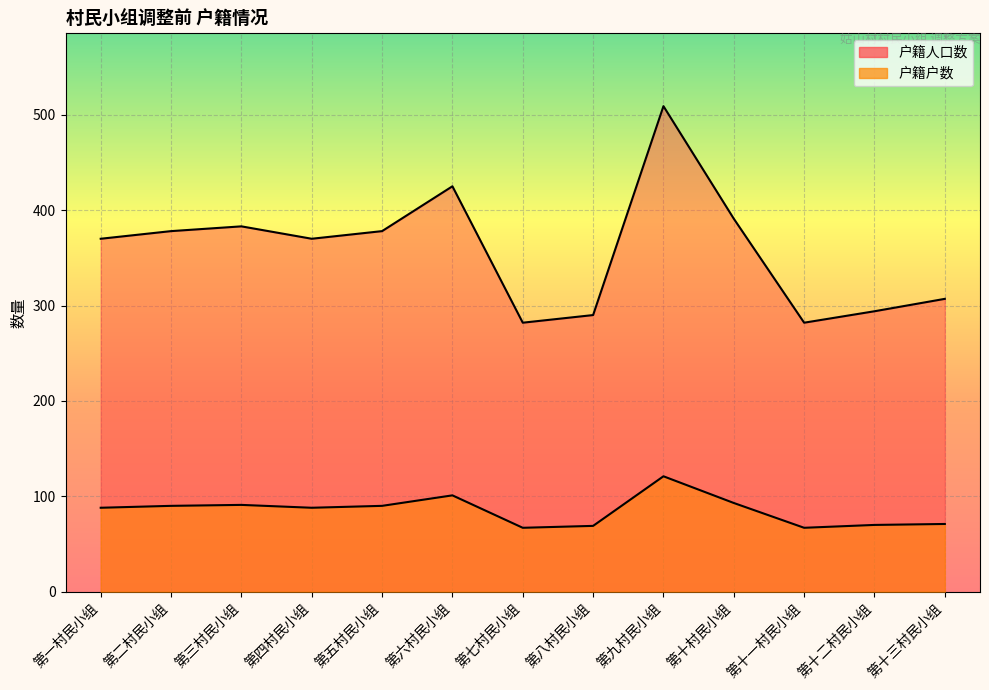

Reading left to right, extract all data points from this chart.

户籍户数: 88	90	91	88	90	101	67	69	121	93	67	70	71
户籍人口数: 370	378	383	370	378	425	282	290	509	391	282	294	307